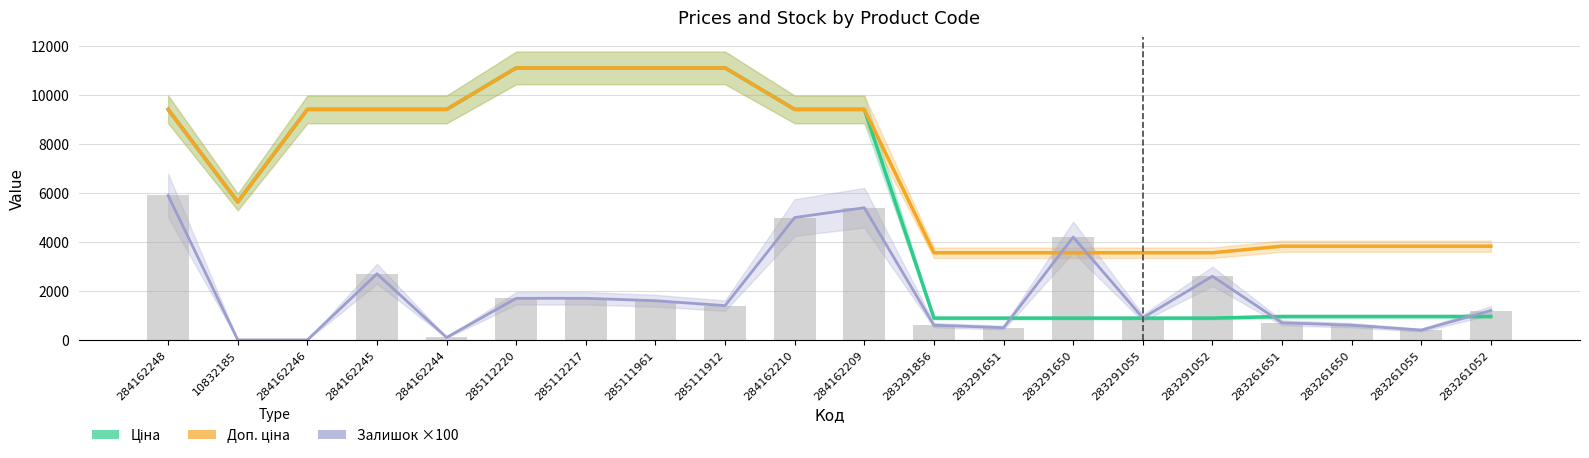

What is the sum of all Доп. ціна values?

139703.6